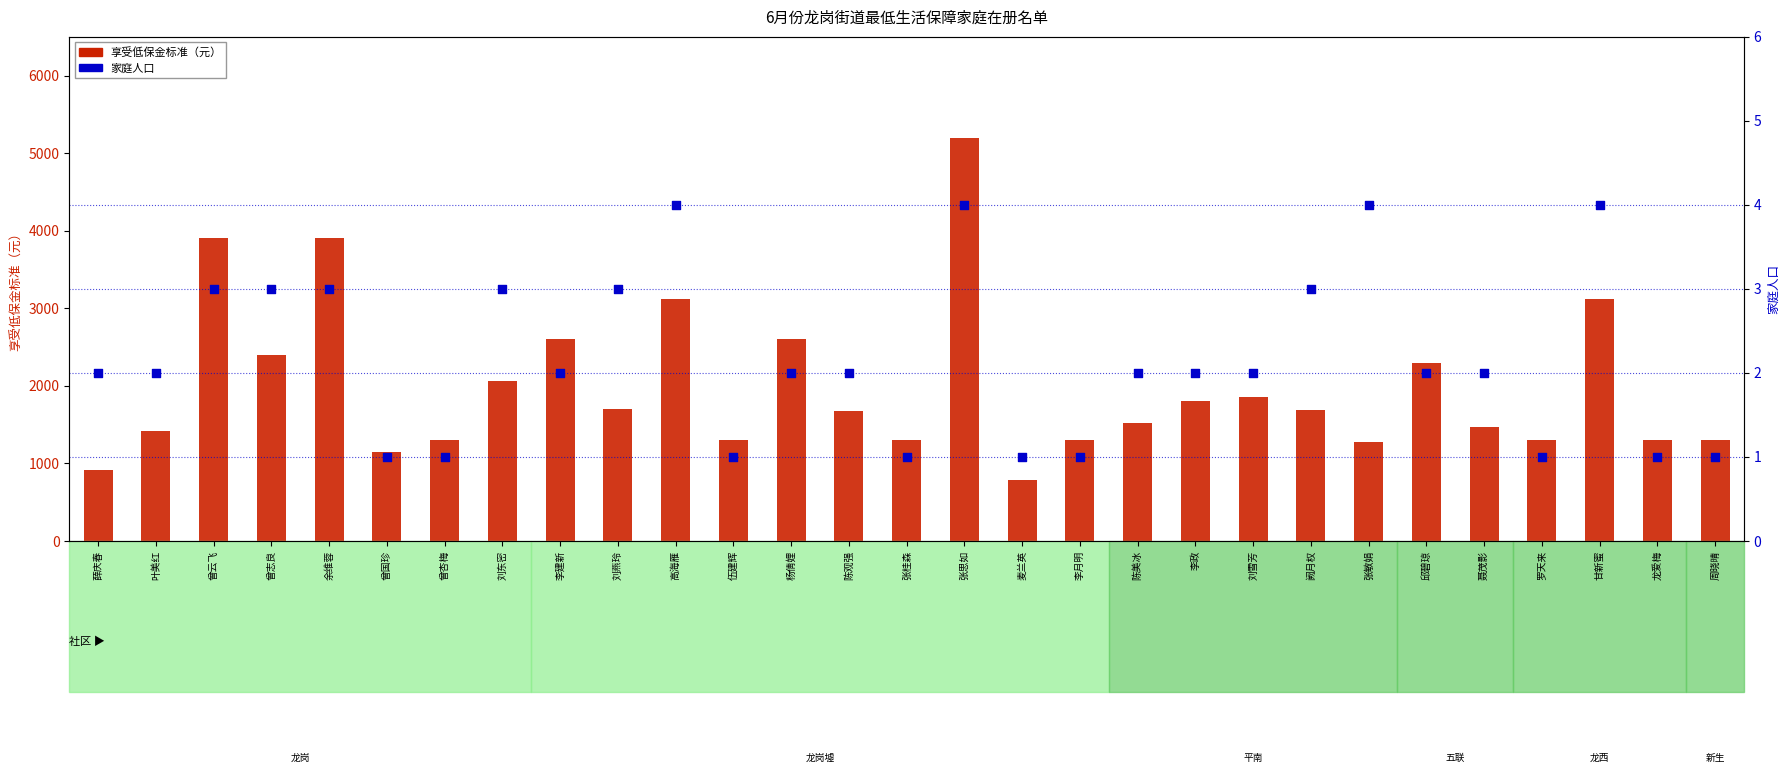

Which series has the largest Y range (max minus min)?

享受低保金标准（元）